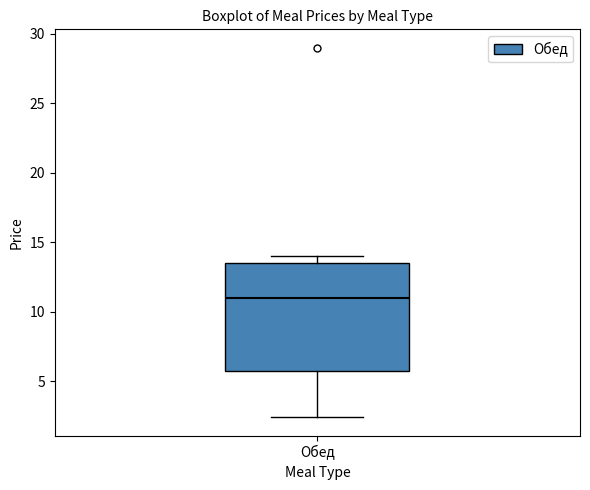

Read this box plot against the y-axis: the position of the median line, the range covered by the box, and the ends of both whiskers. The values are not printed on the chart, so give them approximately, as read against the axis.

median 11.0, box 5.5 to 13.5, whiskers 2.5 to 14.0